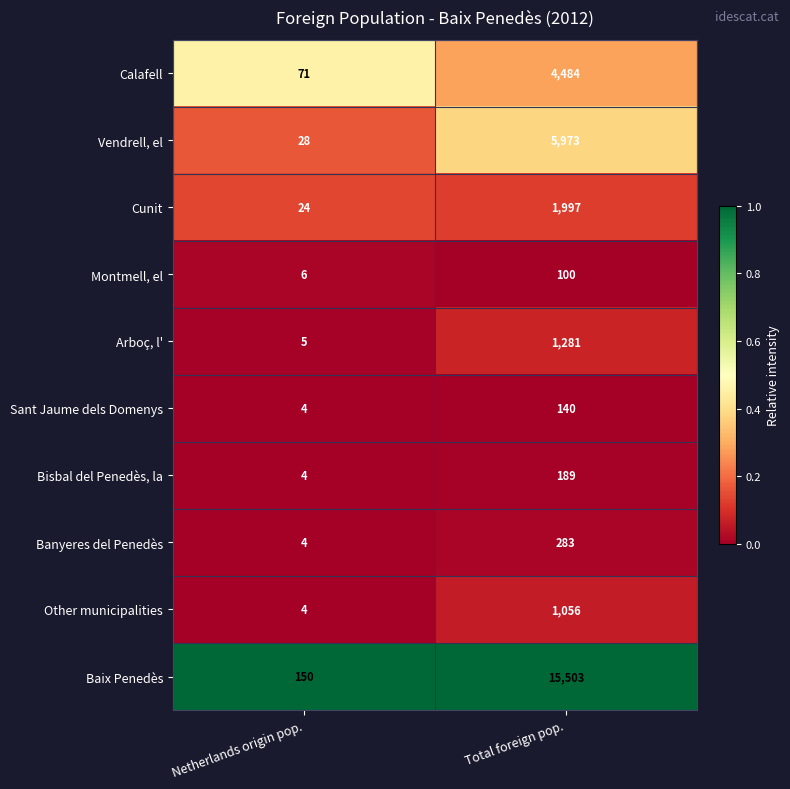

At which category is the sum across all series the highest?

Total foreign pop.